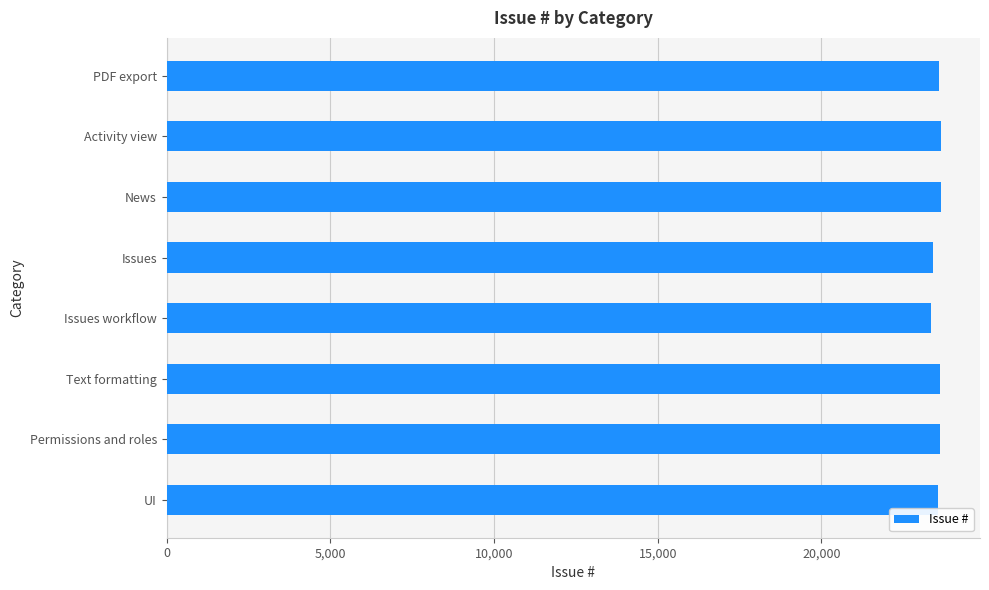

What is the ratio of the value at Activity view to the value at Text formatting?

1.0